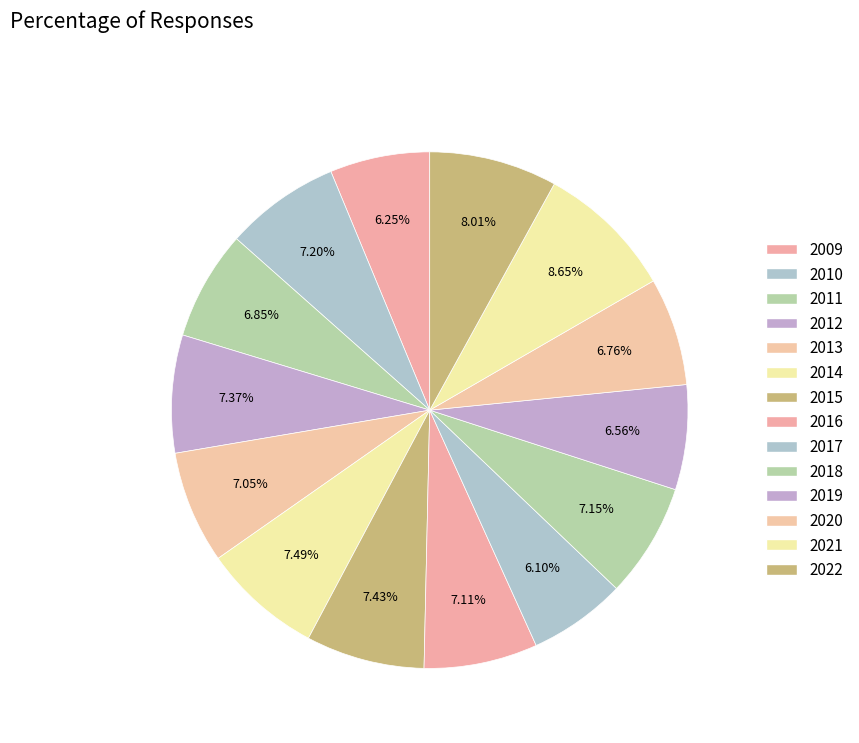

Does 2016 represent more than half of the total?

No